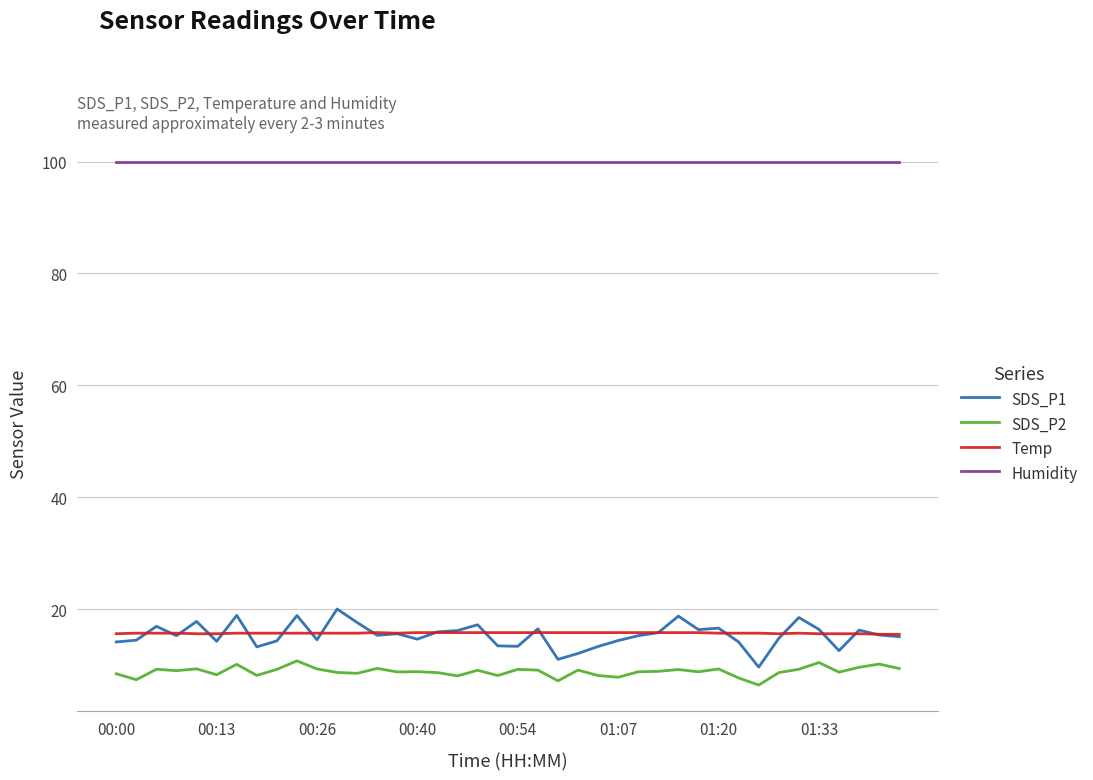

True or false: Temp and SDS_P2 cross at least once.

False